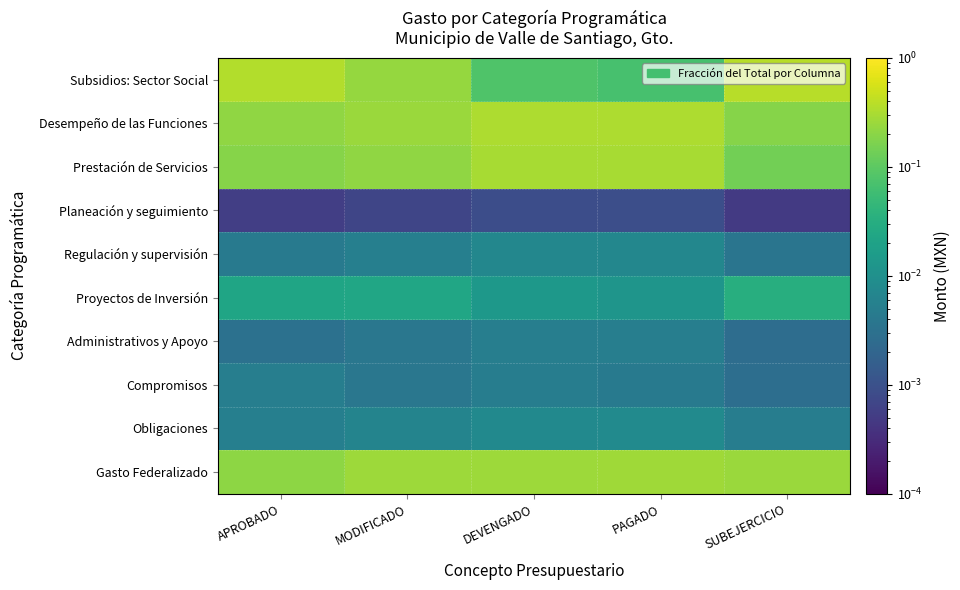

Reading right to left, list all the values displayed in this chart.

Subsidios: Sector Social: SUBEJERCICIO=0.4	PAGADO=0.1	DEVENGADO=0.1	MODIFICADO=0.2	APROBADO=0.3
Desempeño de las Funciones: SUBEJERCICIO=0.2	PAGADO=0.3	DEVENGADO=0.3	MODIFICADO=0.3	APROBADO=0.2
Prestación de Servicios: SUBEJERCICIO=0.1	PAGADO=0.3	DEVENGADO=0.3	MODIFICADO=0.2	APROBADO=0.2
Planeación y seguimiento: SUBEJERCICIO=0.0	PAGADO=0.0	DEVENGADO=0.0	MODIFICADO=0.0	APROBADO=0.0
Regulación y supervisión: SUBEJERCICIO=0.0	PAGADO=0.0	DEVENGADO=0.0	MODIFICADO=0.0	APROBADO=0.0
Proyectos de Inversión: SUBEJERCICIO=0.0	PAGADO=0.0	DEVENGADO=0.0	MODIFICADO=0.0	APROBADO=0.0
Administrativos y Apoyo: SUBEJERCICIO=0.0	PAGADO=0.0	DEVENGADO=0.0	MODIFICADO=0.0	APROBADO=0.0
Compromisos: SUBEJERCICIO=0.0	PAGADO=0.0	DEVENGADO=0.0	MODIFICADO=0.0	APROBADO=0.0
Obligaciones: SUBEJERCICIO=0.0	PAGADO=0.0	DEVENGADO=0.0	MODIFICADO=0.0	APROBADO=0.0
Gasto Federalizado: SUBEJERCICIO=0.2	PAGADO=0.3	DEVENGADO=0.3	MODIFICADO=0.3	APROBADO=0.2